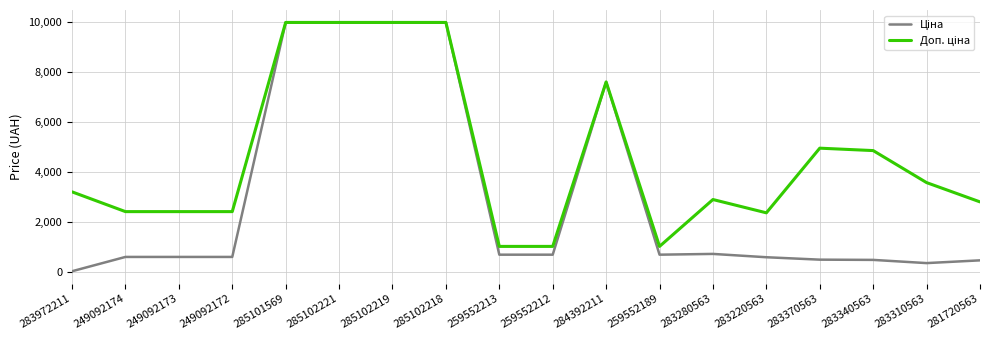

What is the greatest value displayed?

9975.0